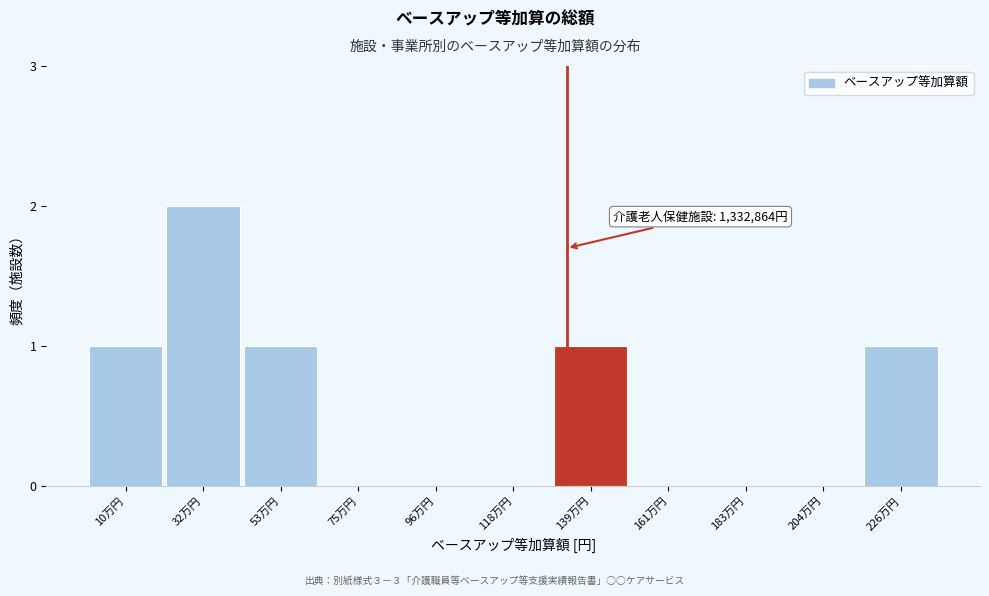

Reading right to left, what are all the values shown in this chart?

226万円=1	204万円=0	183万円=0	161万円=0	139万円=1	118万円=0	96万円=0	75万円=0	53万円=1	32万円=2	10万円=1